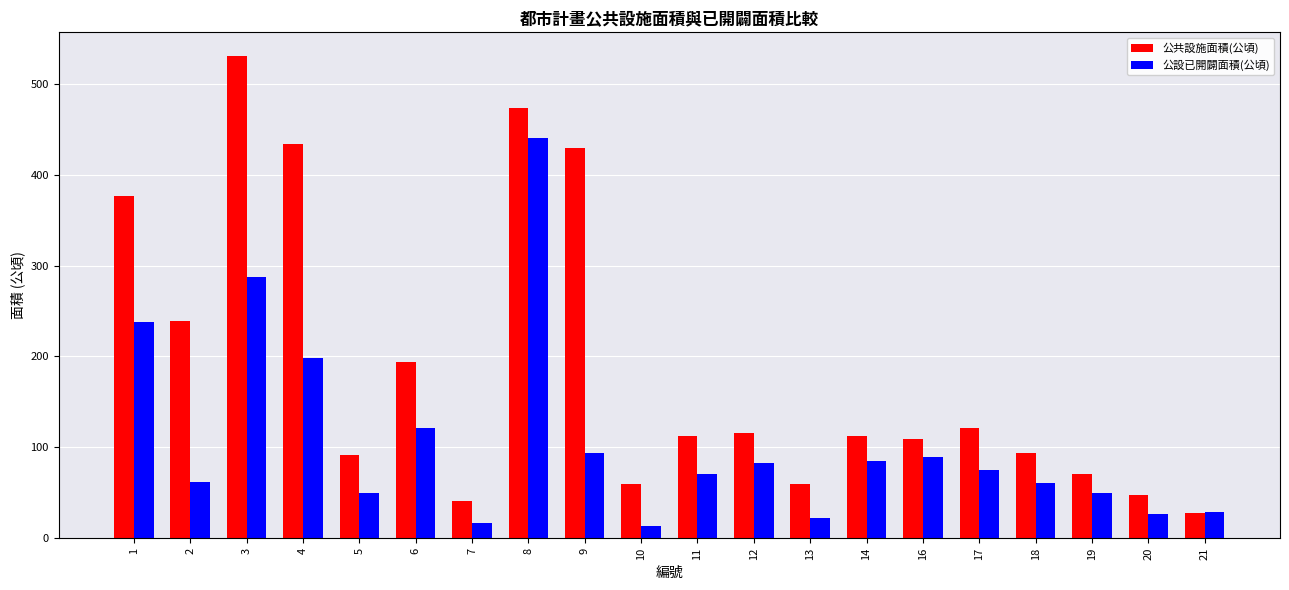

Rank the series at 16 from lowest to highest value.

公設已開闢面積(公頃), 公共設施面積(公頃)